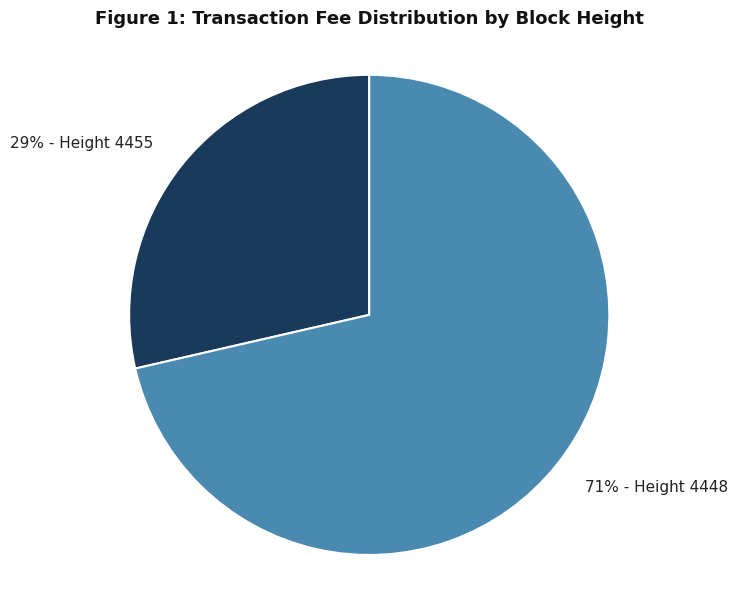

To the nearest percent, what is the average slice percentage?

50%